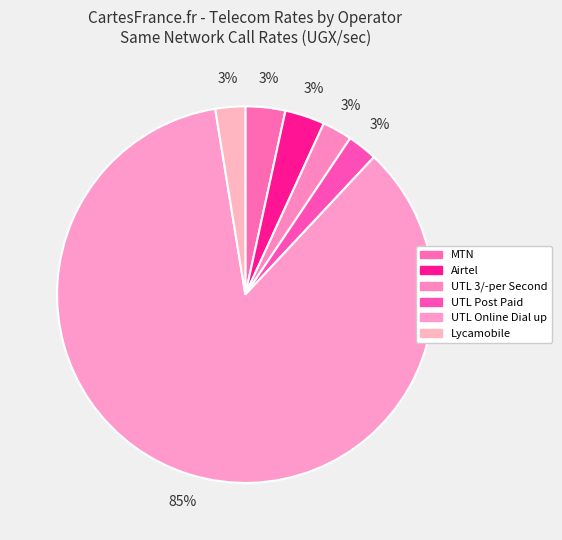

Count the number of slices in the pie.

6